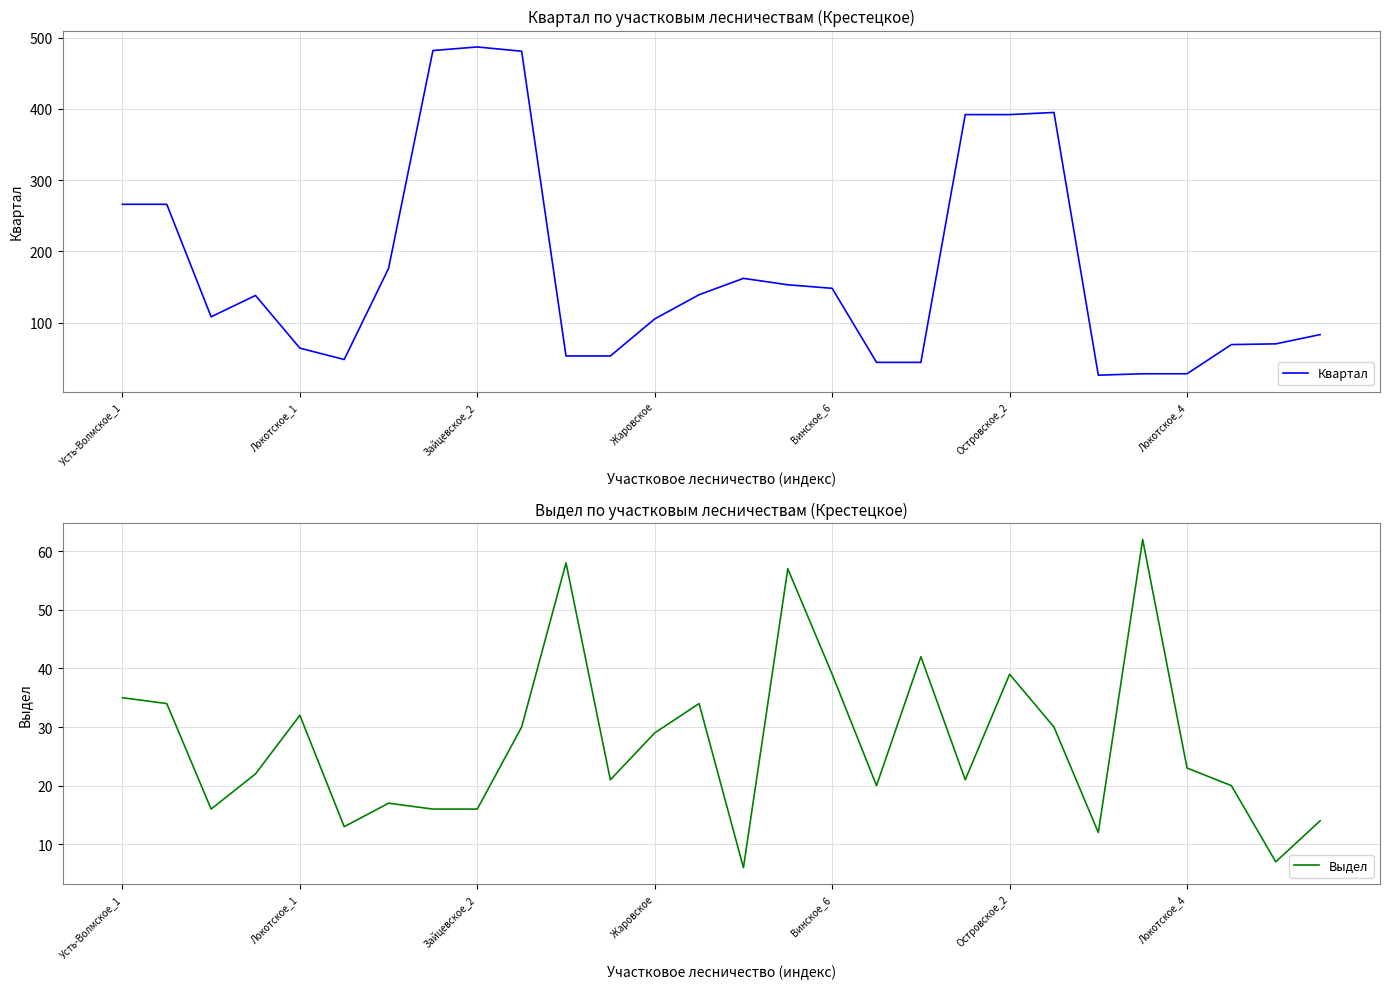

How many values in the Выдел series exceed 23?

13